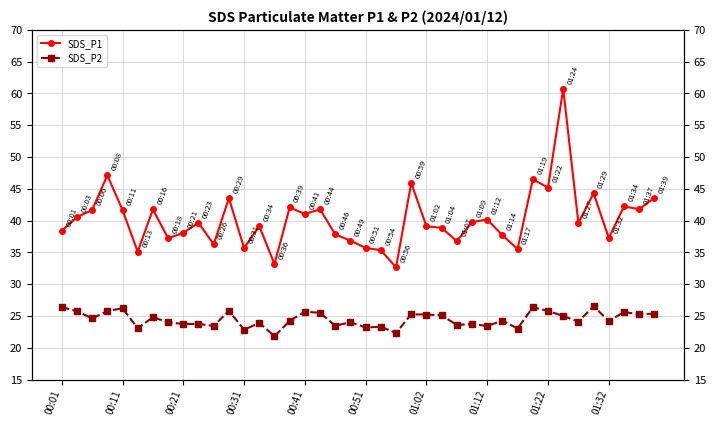

True or false: SDS_P2 has more than 0 points higher than both neighbors.

True